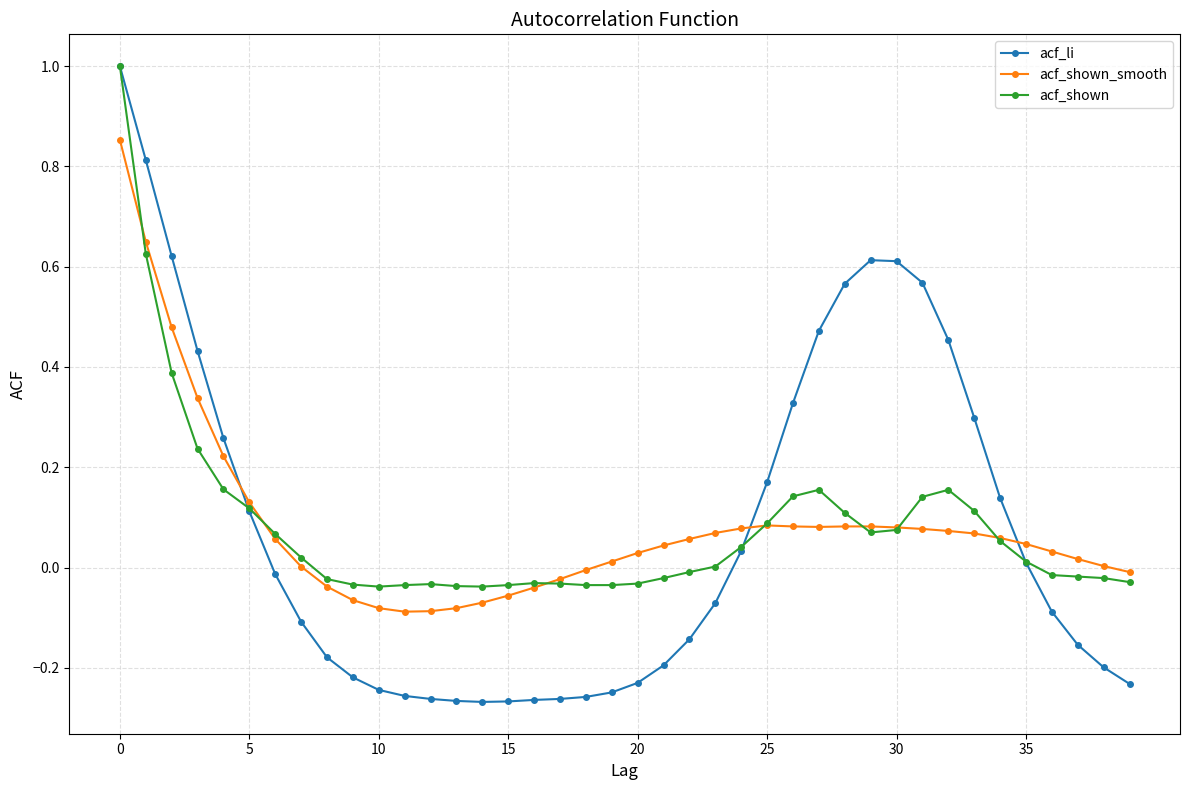

Which series has the largest range (max minus min)?

acf_li